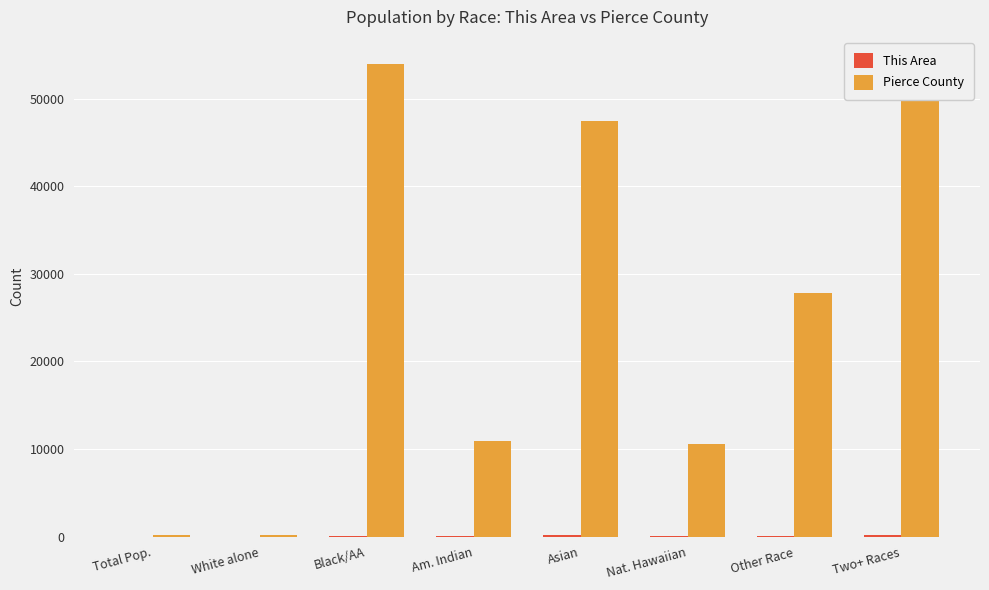

At how many categories does at least one series exceed 9489?

6